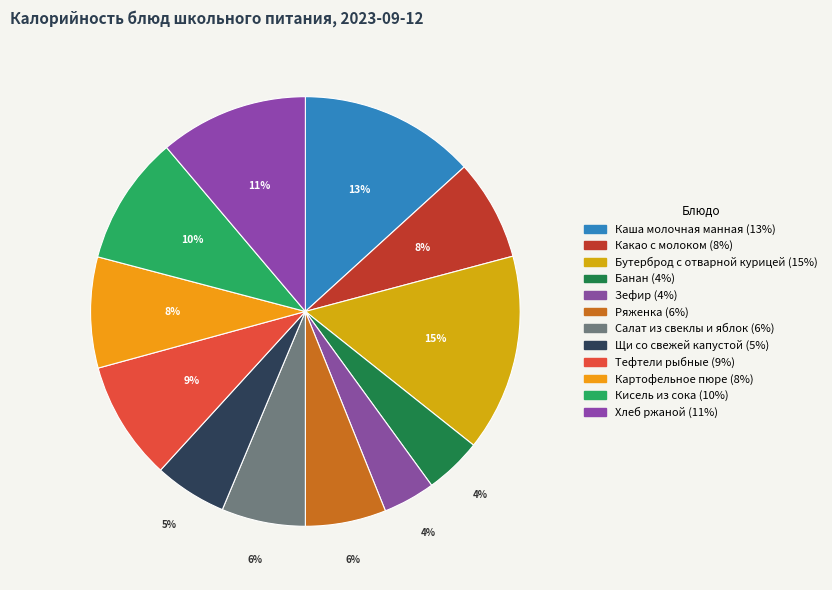

What is the change in value from Бутерброд с отварной курицей to Ряженка?

-144.0